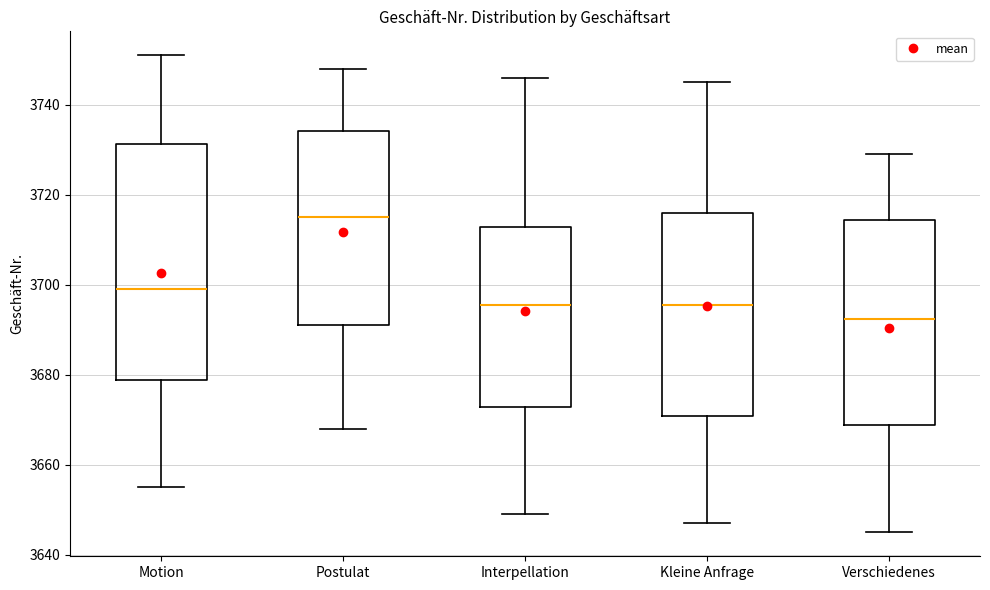

Which box is the tallest, from its lower edge to its upper edge?

Motion